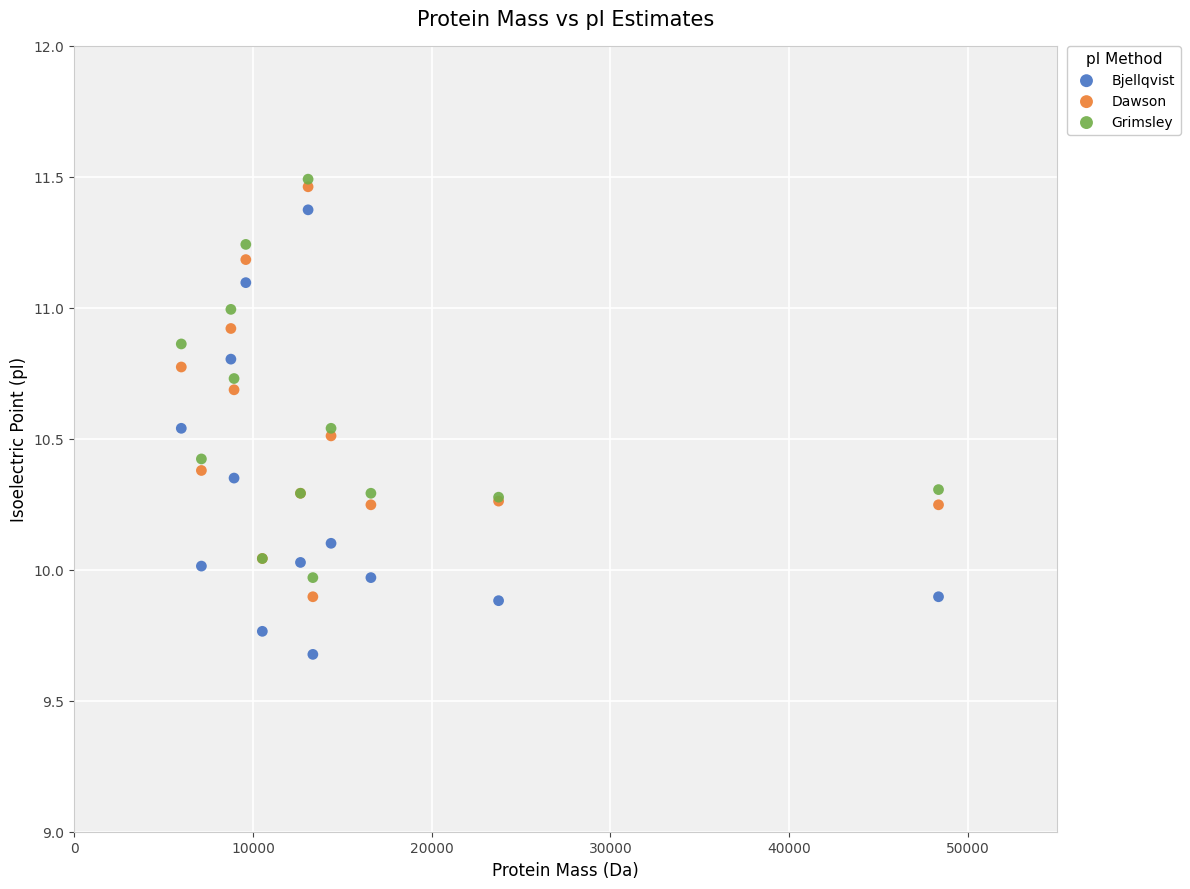

Which series contains the highest Y value?

Grimsley